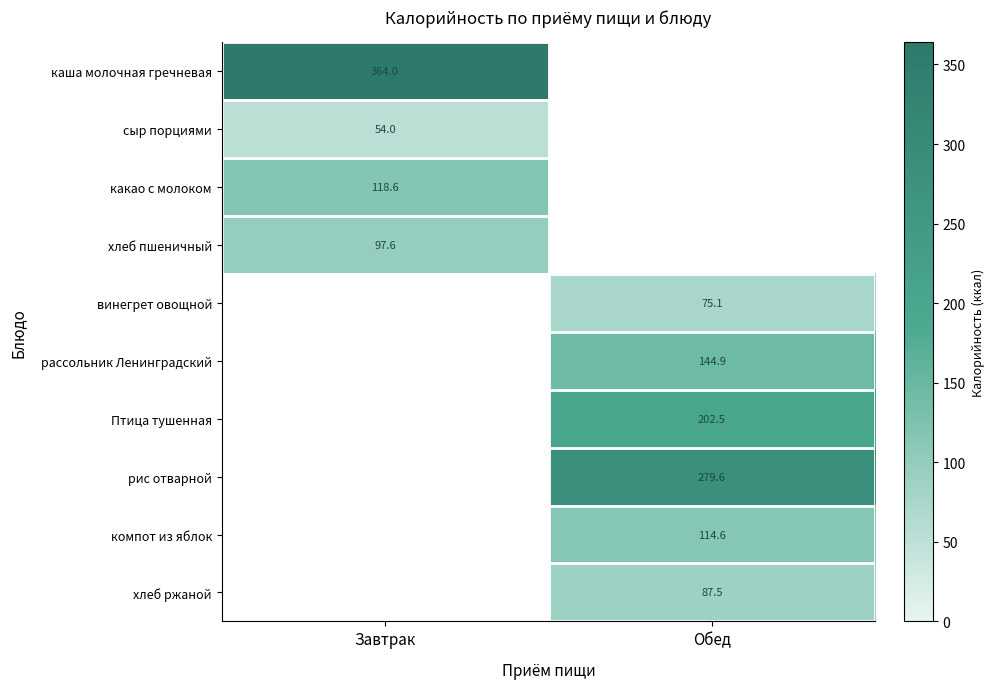

Is the value of хлеб пшеничный at Завтрак greater than the value of рассольник Ленинградский at Обед?

No